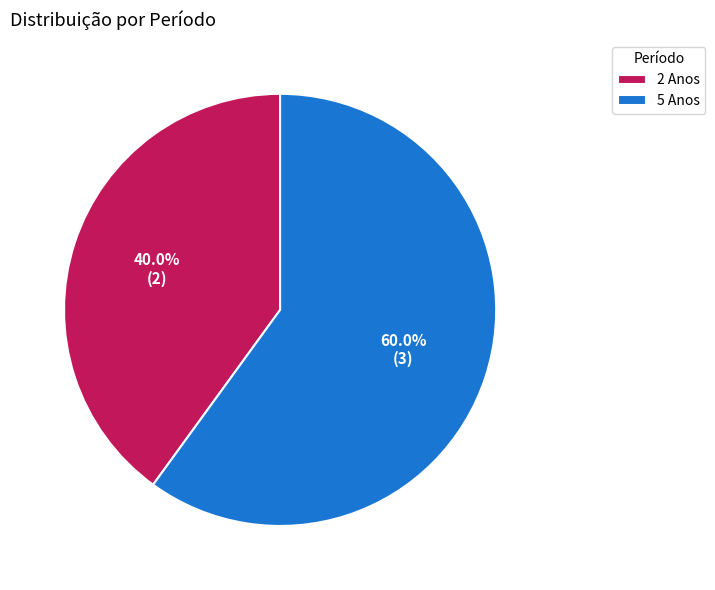

What is the total percentage of 2 Anos and 5 Anos?

100.0%